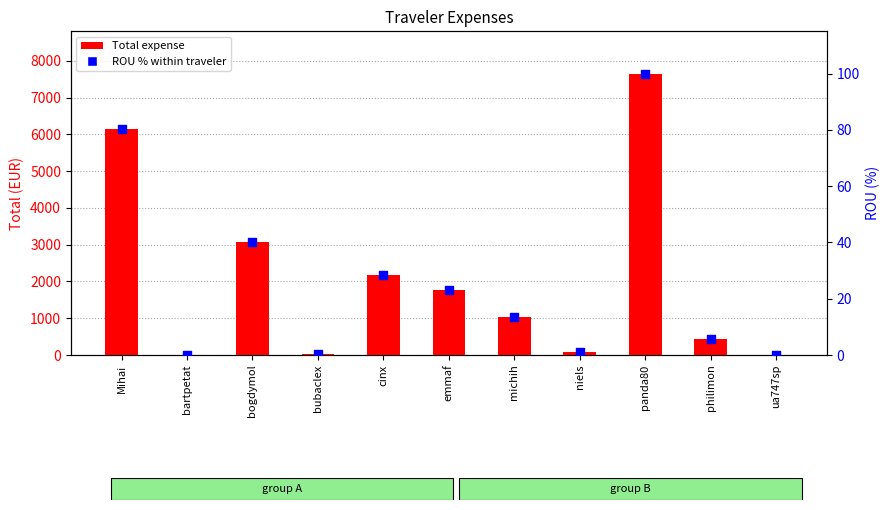

Which series has the largest Y range (max minus min)?

Total expense